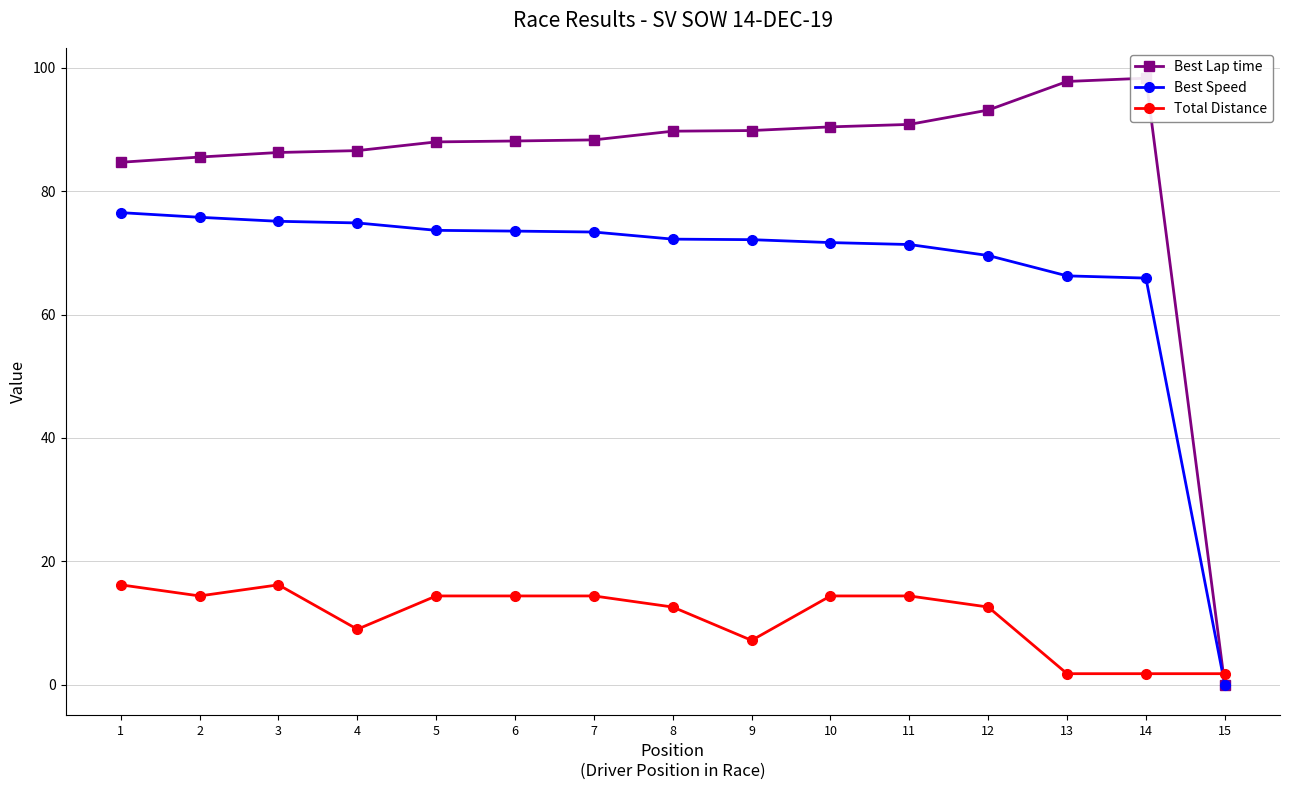

What are all the series names shown in the legend?

Best Lap time, Best Speed, Total Distance